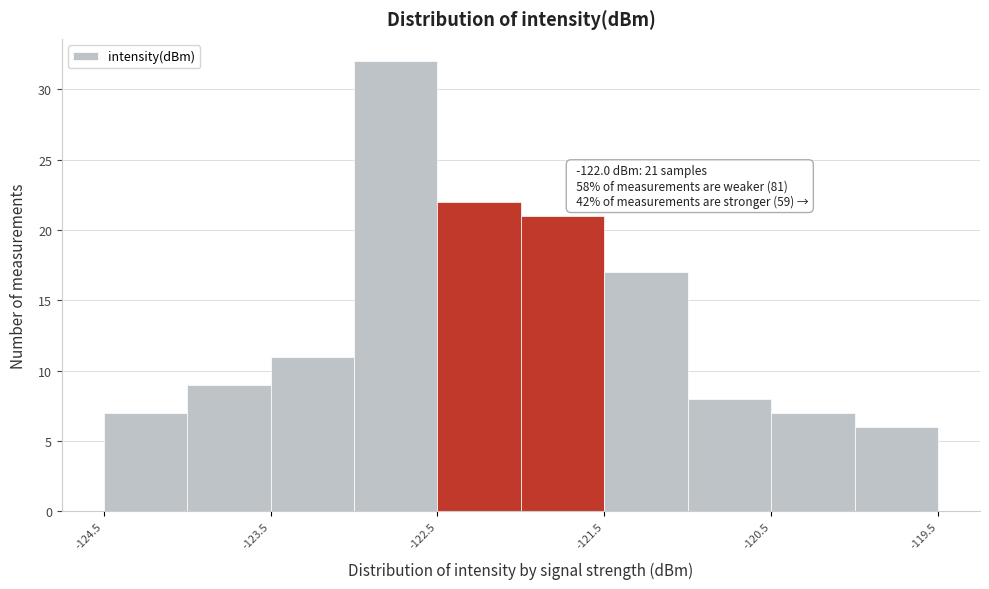

Which range on the x-axis has the tallest bar?

-123.0 to -122.5